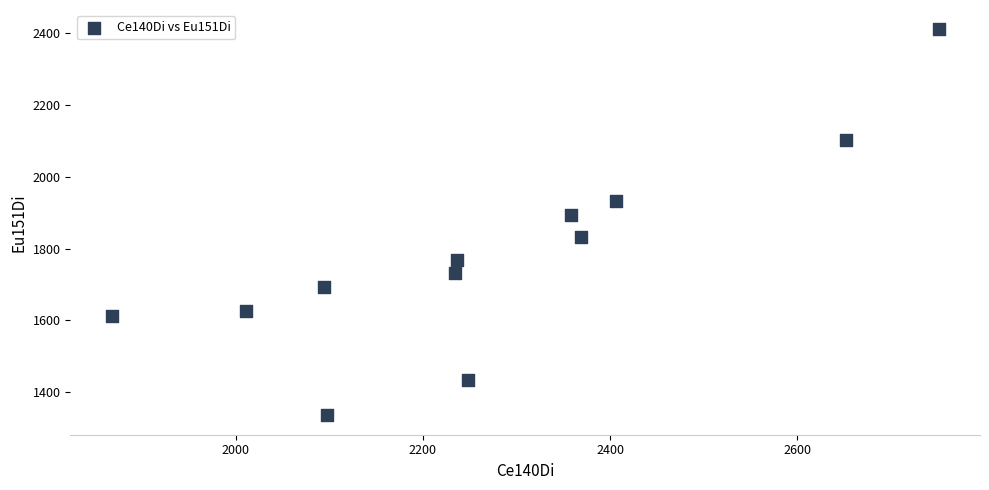

What is the average Y value?

1781.1